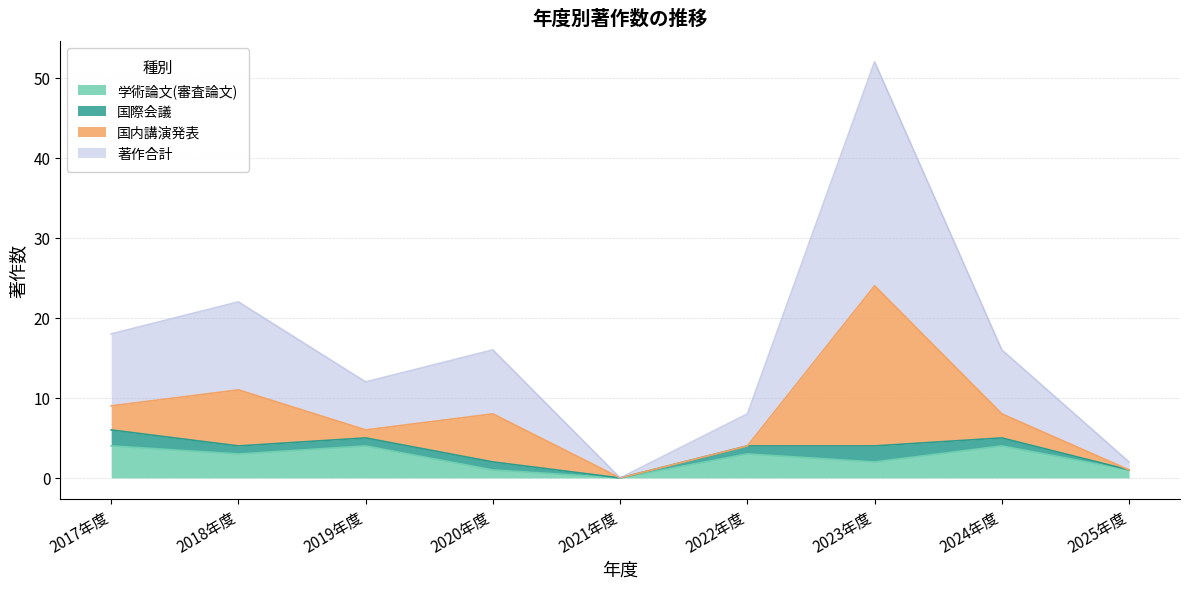

True or false: 著作合計 has a value of 2 at 2025年度.

True